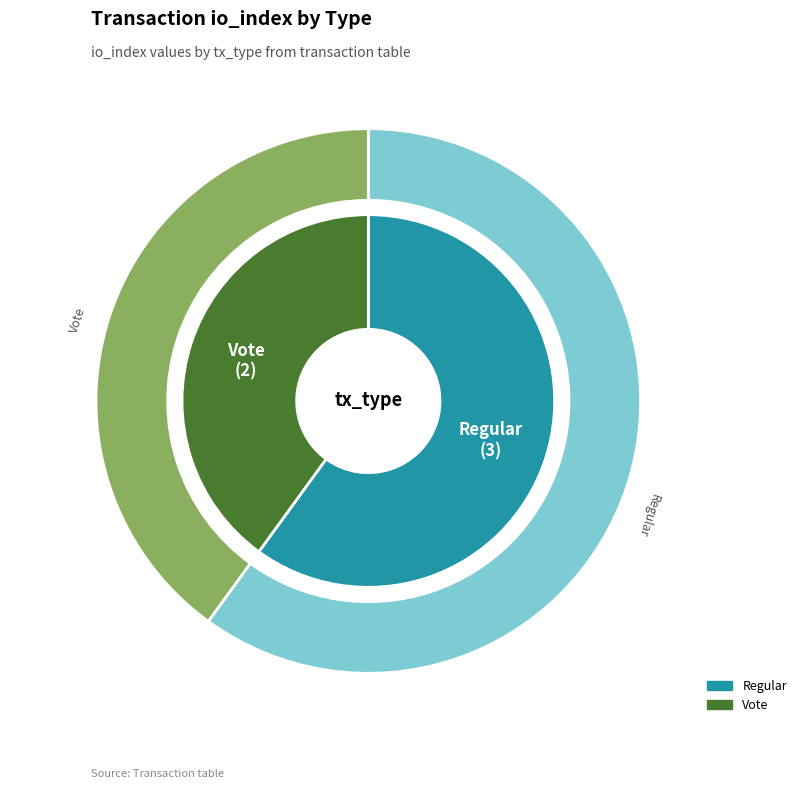

To the nearest percent, what is the combined percentage of Vote and Regular?

100%